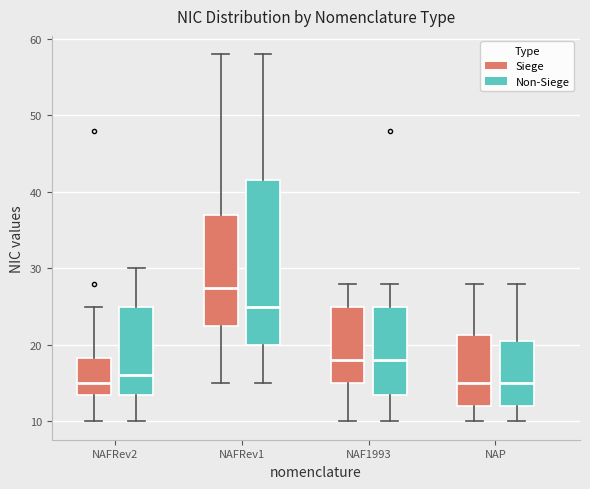

Which box is the tallest, from its lower edge to its upper edge?

NAFRev1 (Non-Siege)